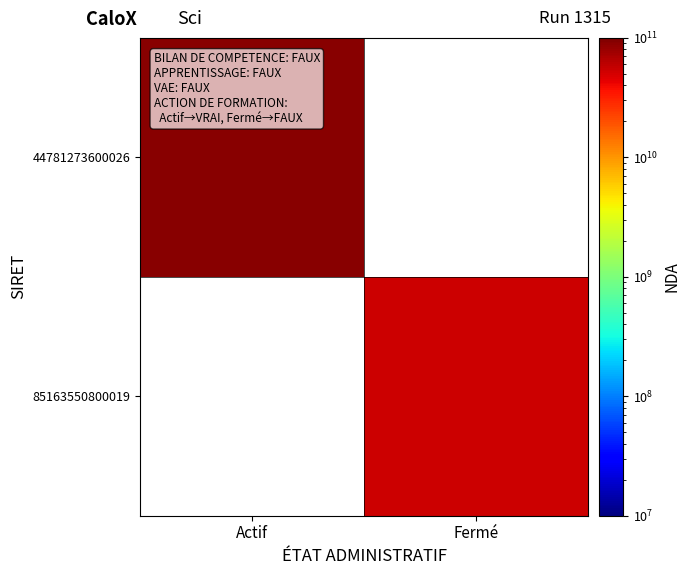

At which category does the chart reach its peak across all series?

Actif